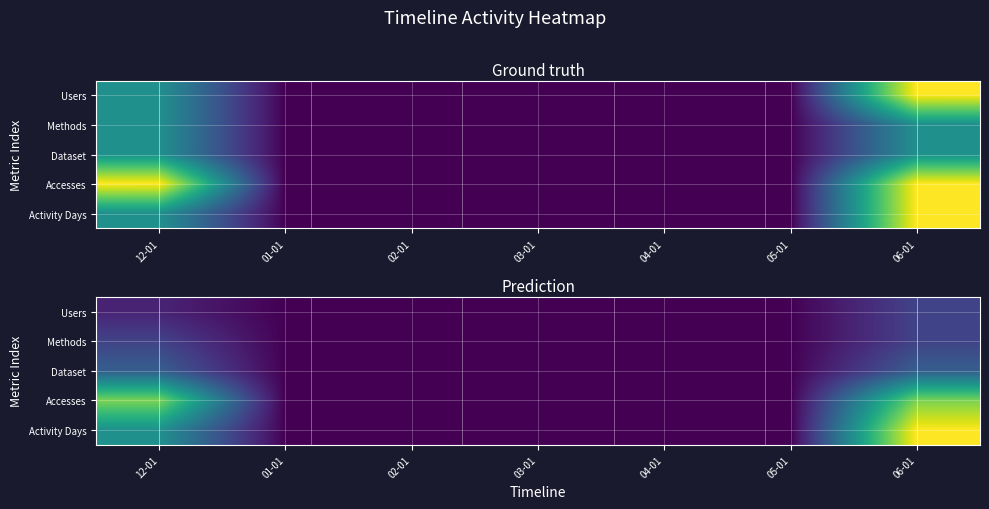

Which series has the largest range (max minus min)?

Activity Days